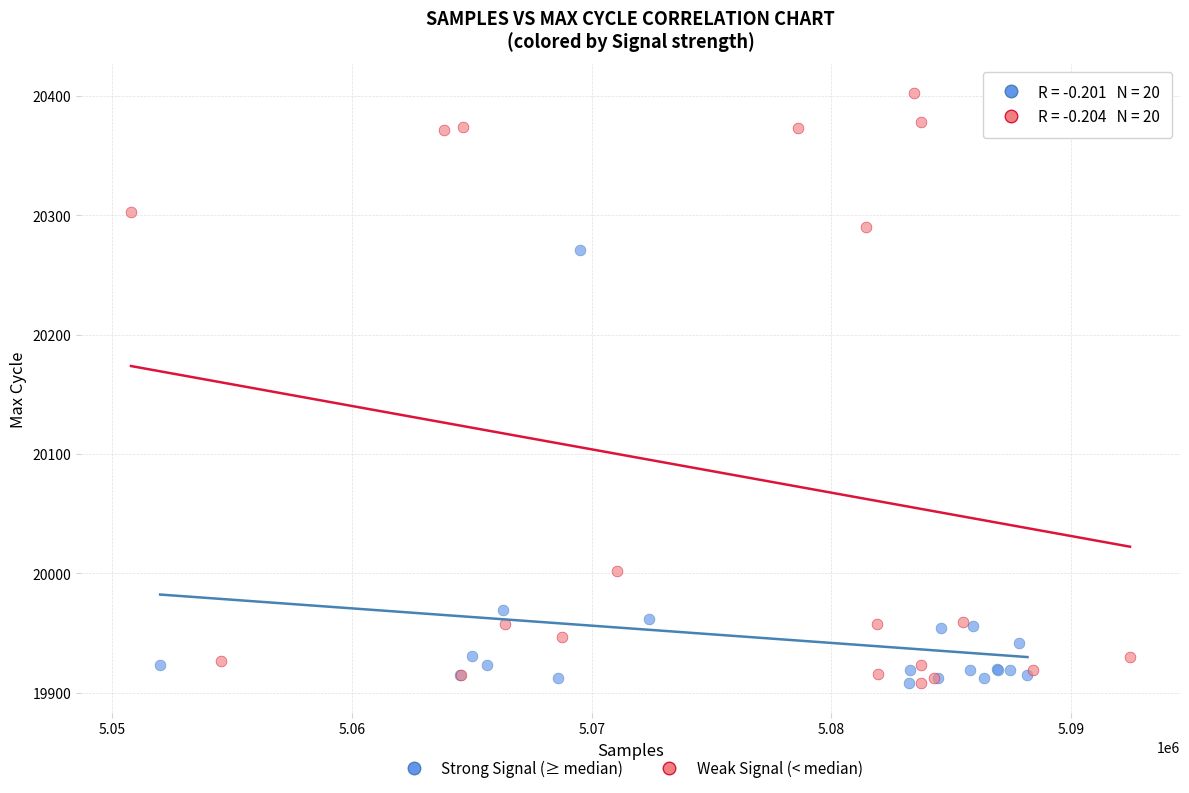

Which series has the widest spread of Y values?

Weak Signal (< median)